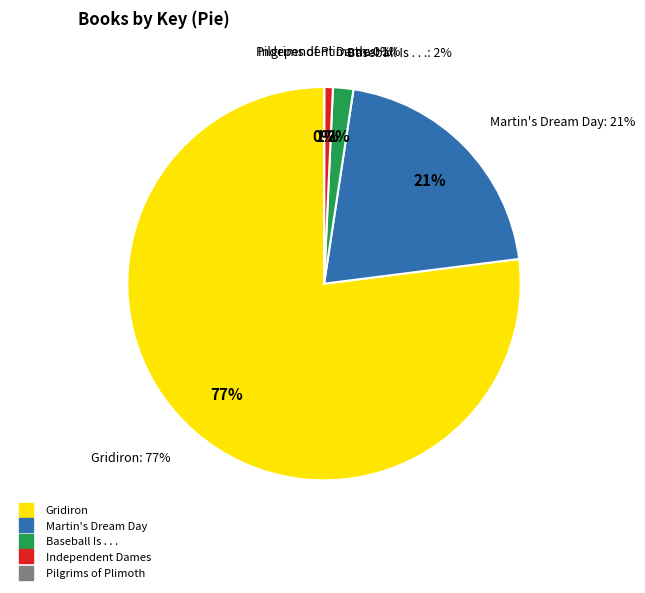

How many slices are in this pie chart?

5